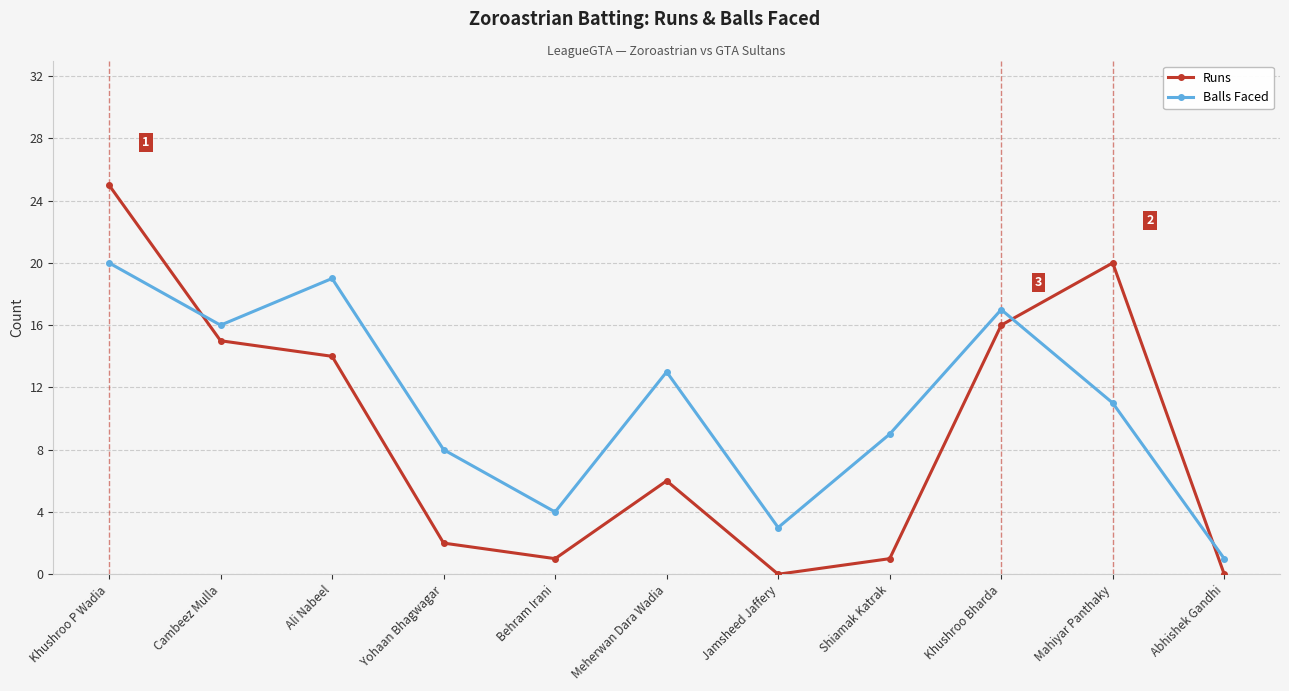

Which series changed the most between Jamsheed Jaffery and Khushroo Bharda?

Runs